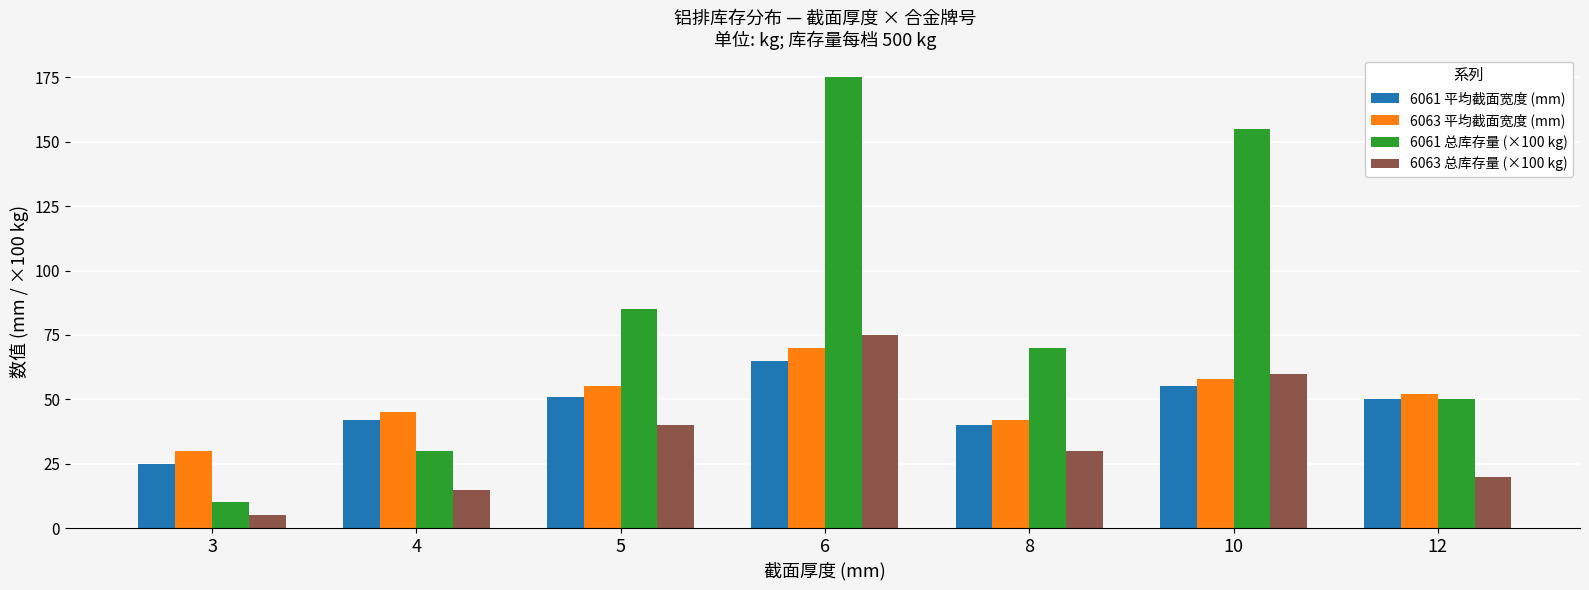

What is the difference between the maximum and minimum values in the 6063 总库存量 (×100 kg) series?

70